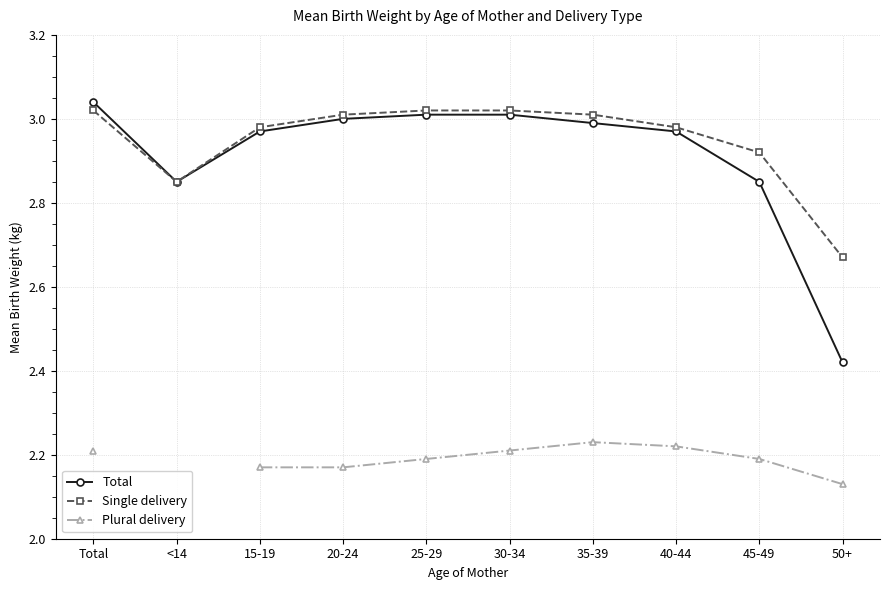

Is it true that Plural delivery equals 2.2 at 30-34?

True